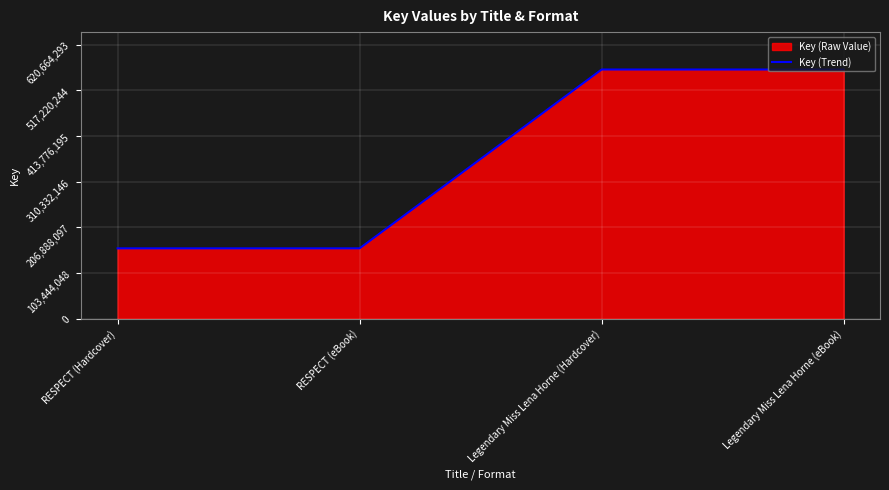

Which has a higher value, Legendary Miss Lena Horne (eBook) or Legendary Miss Lena Horne (Hardcover)?

Legendary Miss Lena Horne (eBook)